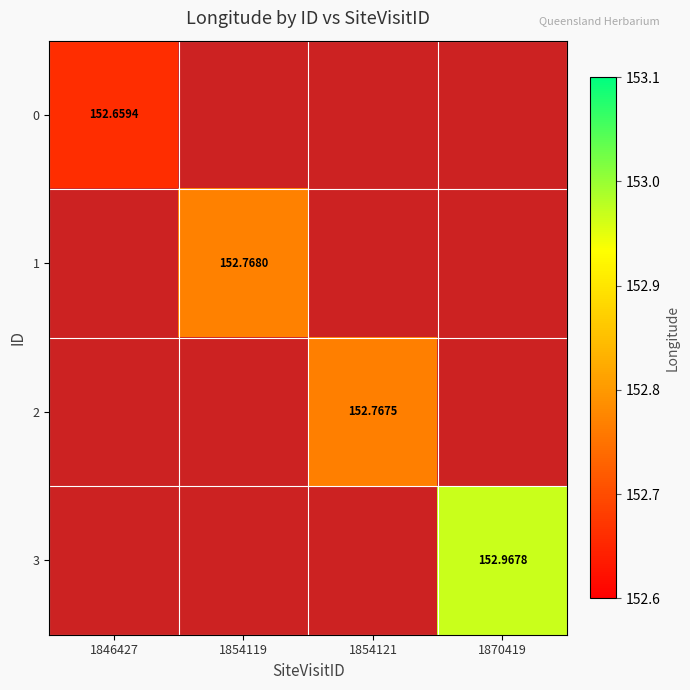

At which label is 0 closest to 152?

1846427